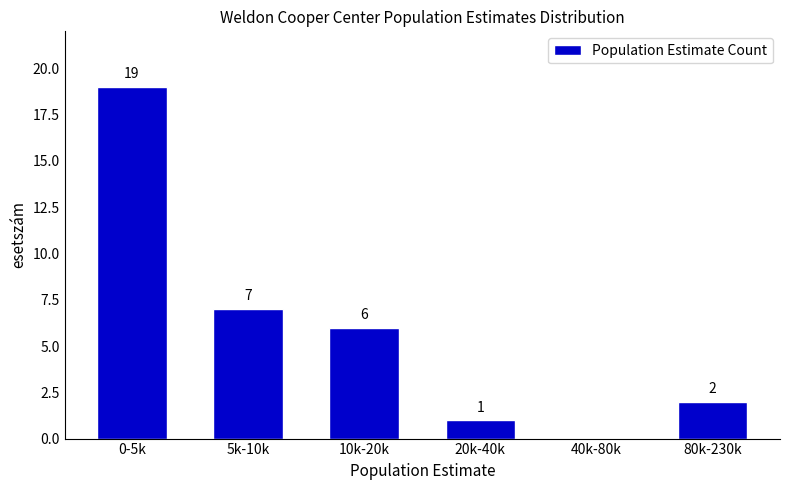

Reading right to left, what are all the values shown in this chart?

80k-230k=2	40k-80k=0	20k-40k=1	10k-20k=6	5k-10k=7	0-5k=19